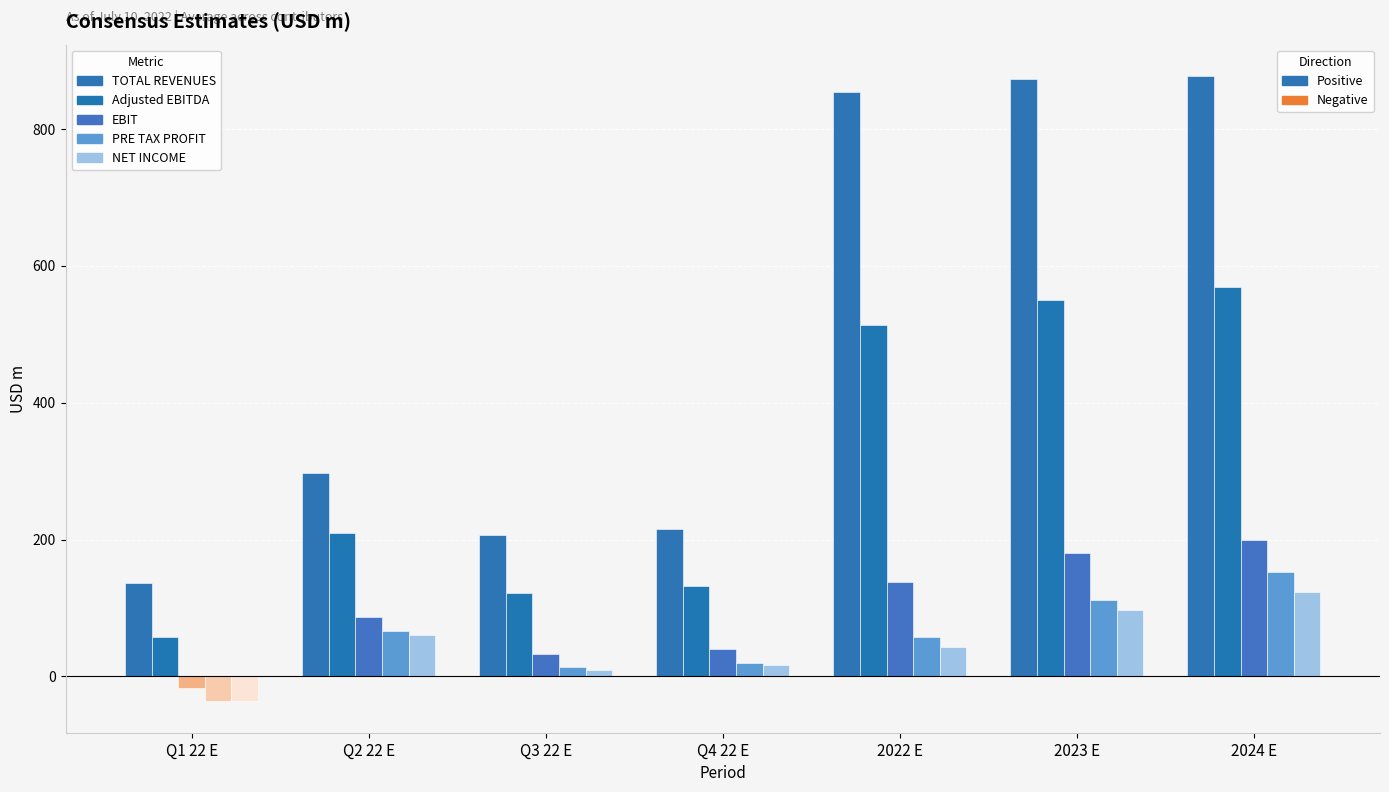

What is the difference between the maximum and minimum values in the TOTAL REVENUES series?

741.6